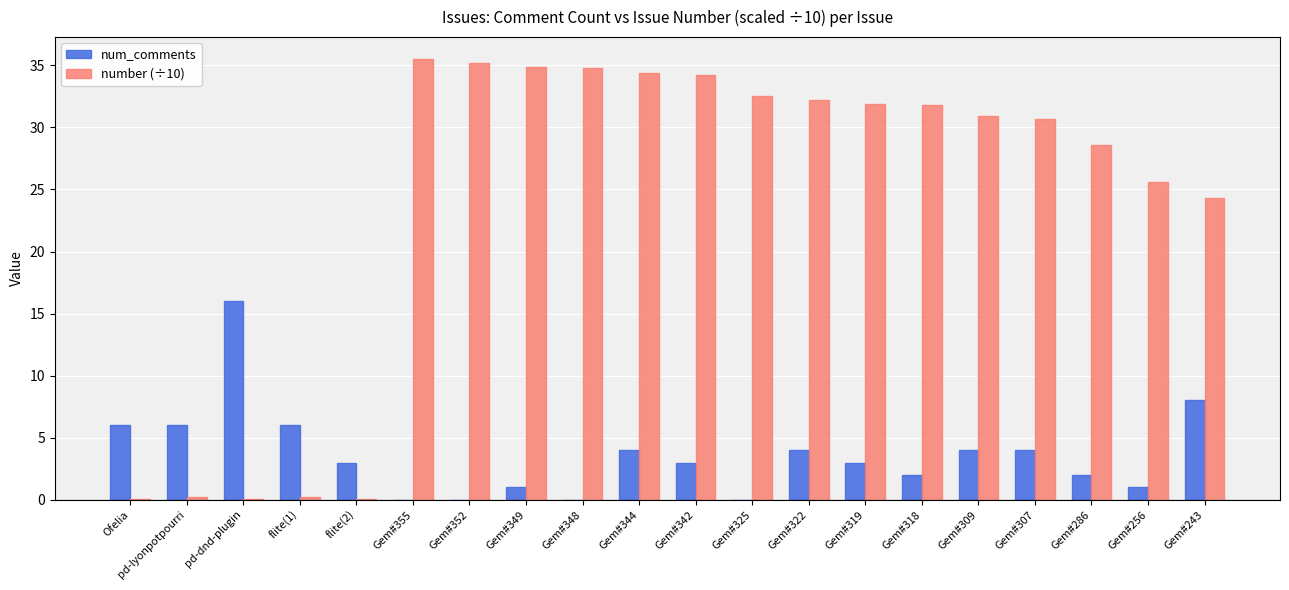

Which series changed the most between Gem#322 and Gem#286?

number (÷10)